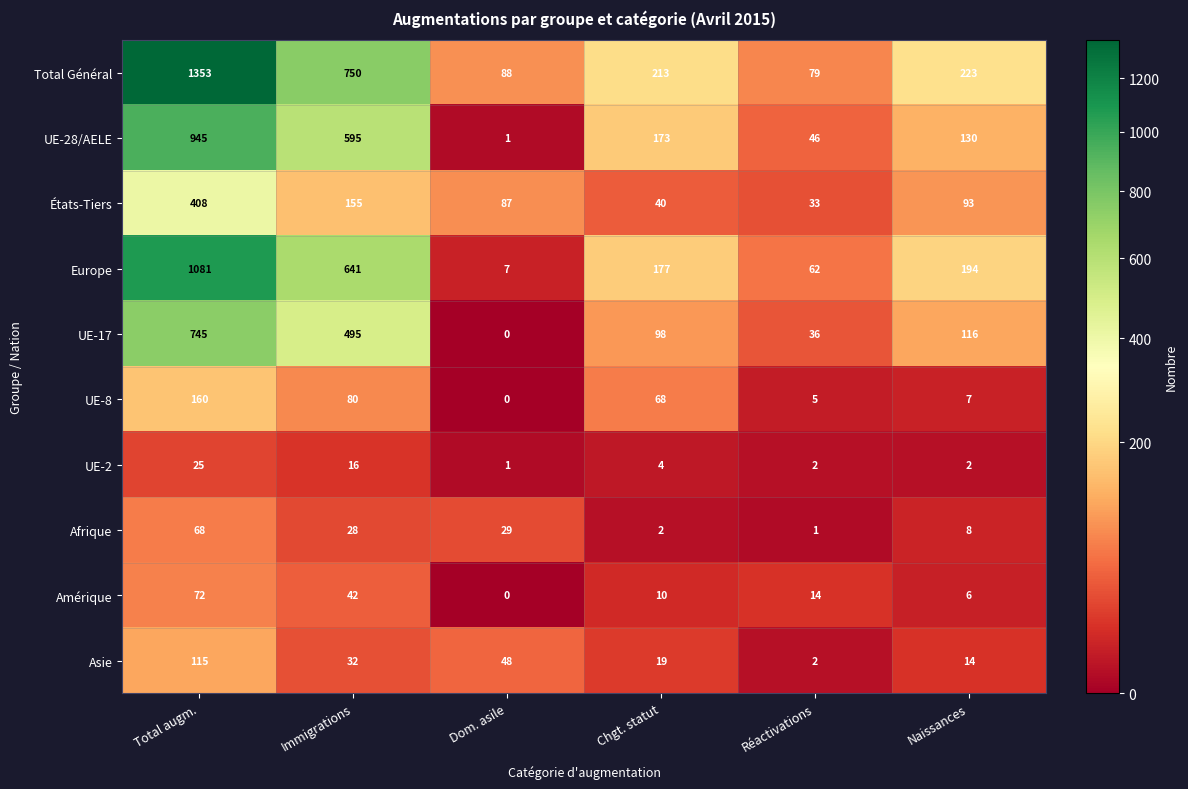

What value does the États-Tiers series have at Total augm.?

408